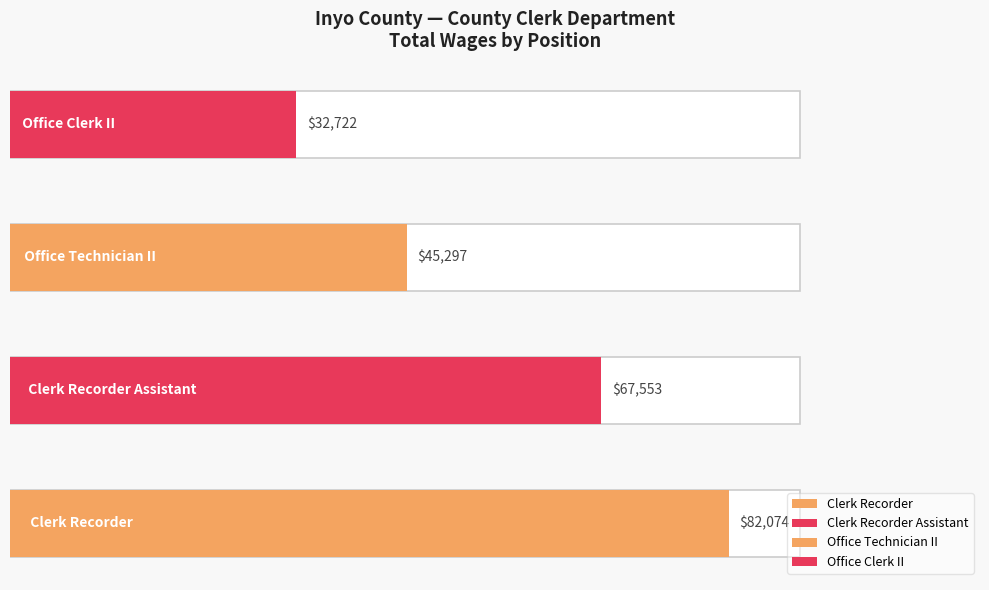

How many data points are above 67553?

1